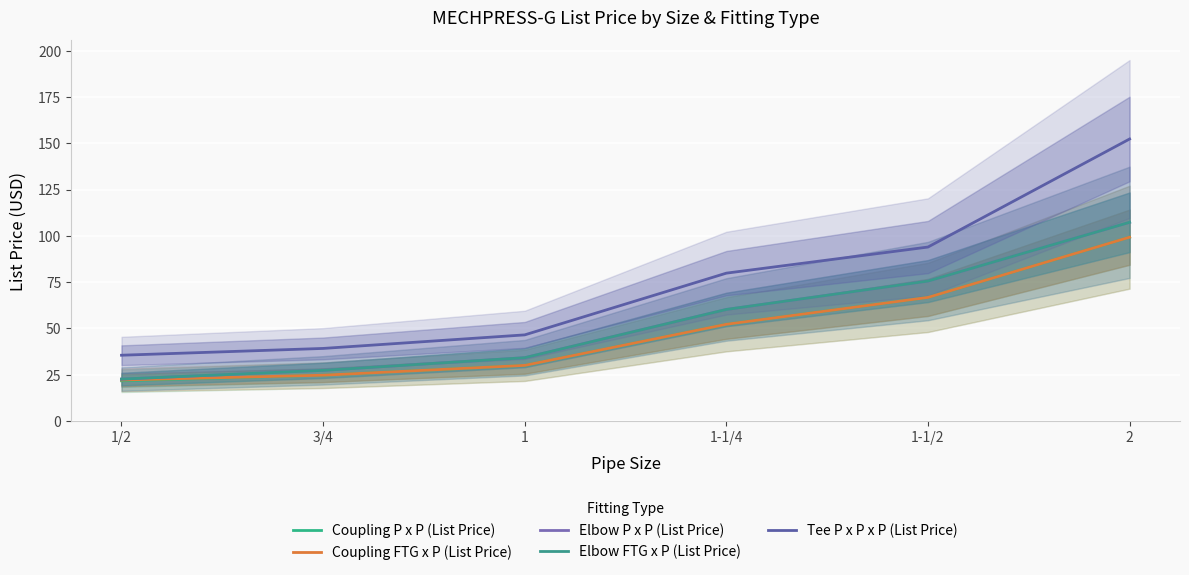

True or false: Elbow FTG x P (List Price) has a value of 27.4 at 3/4.

True